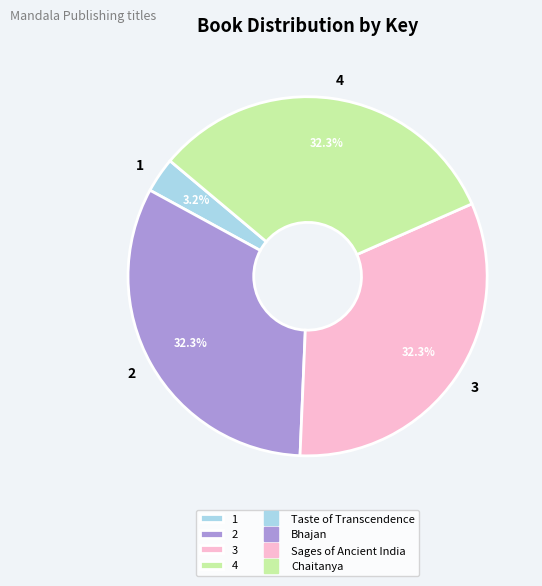

Which has a higher value, 1 or 3?

3